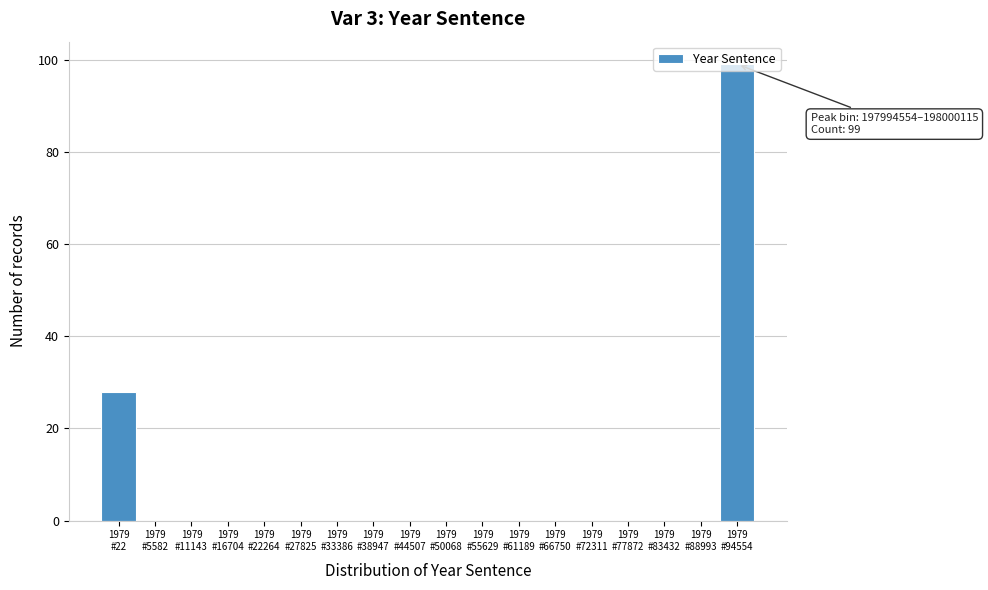

What is the sum of all values?

127